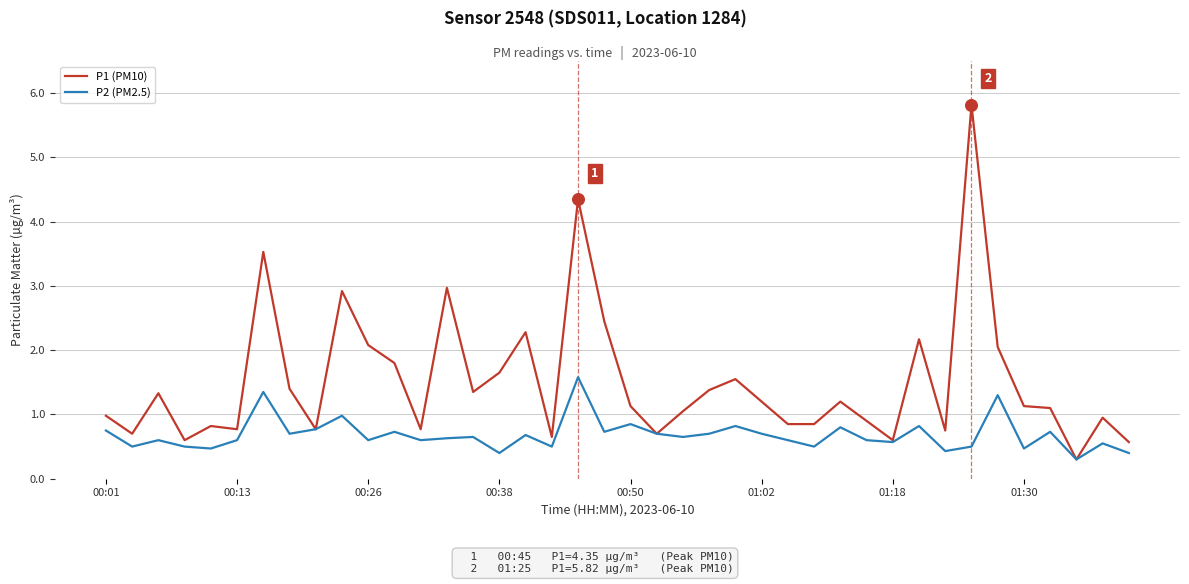

What is the maximum value for P2 (PM2.5)?

1.6